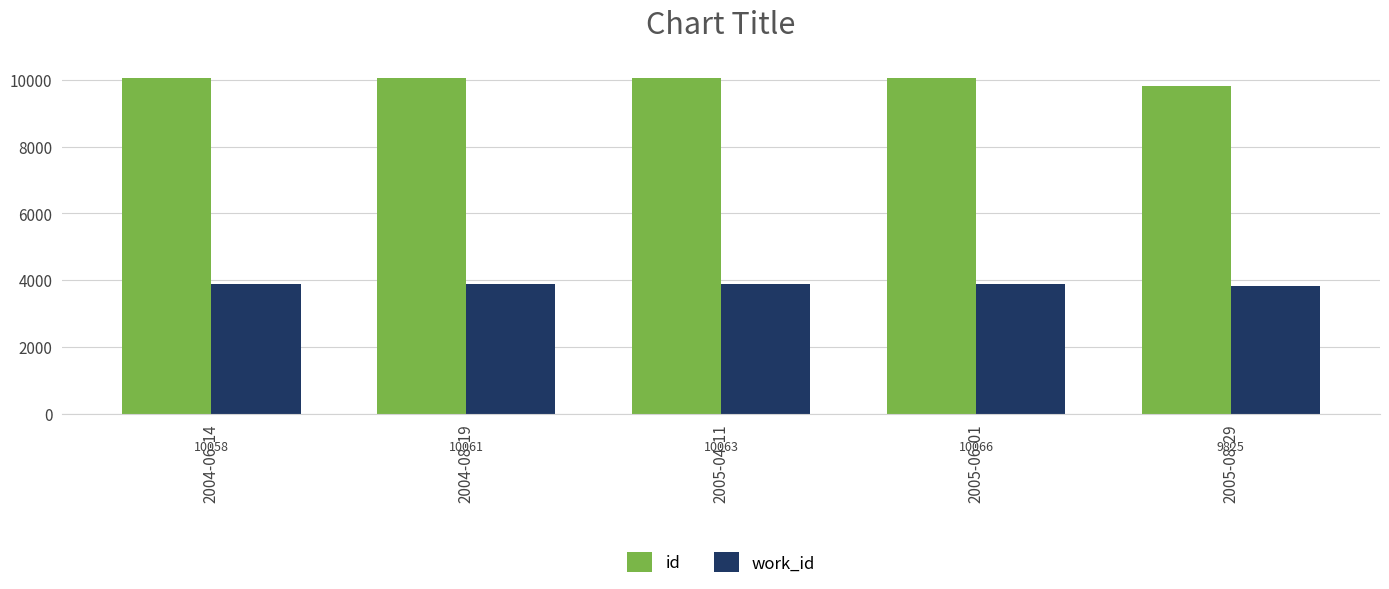

Reading left to right, what are all the values shown in this chart?

id: 10058	10061	10063	10066	9825
work_id: 3885	3886	3887	3890	3816